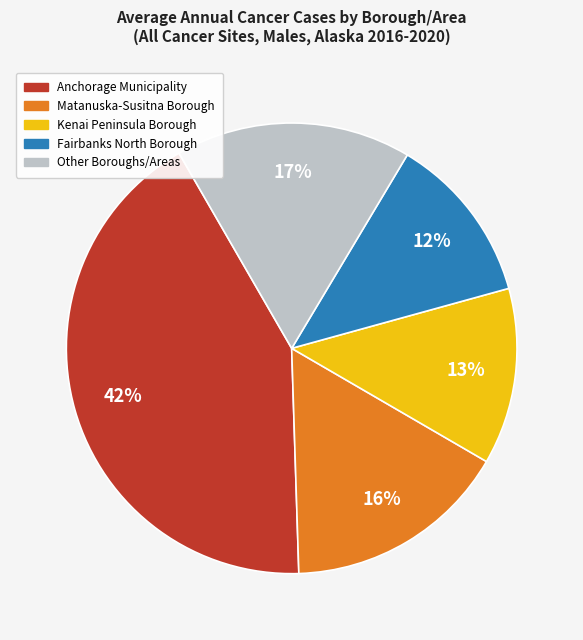

Is there a majority slice in this chart?

No